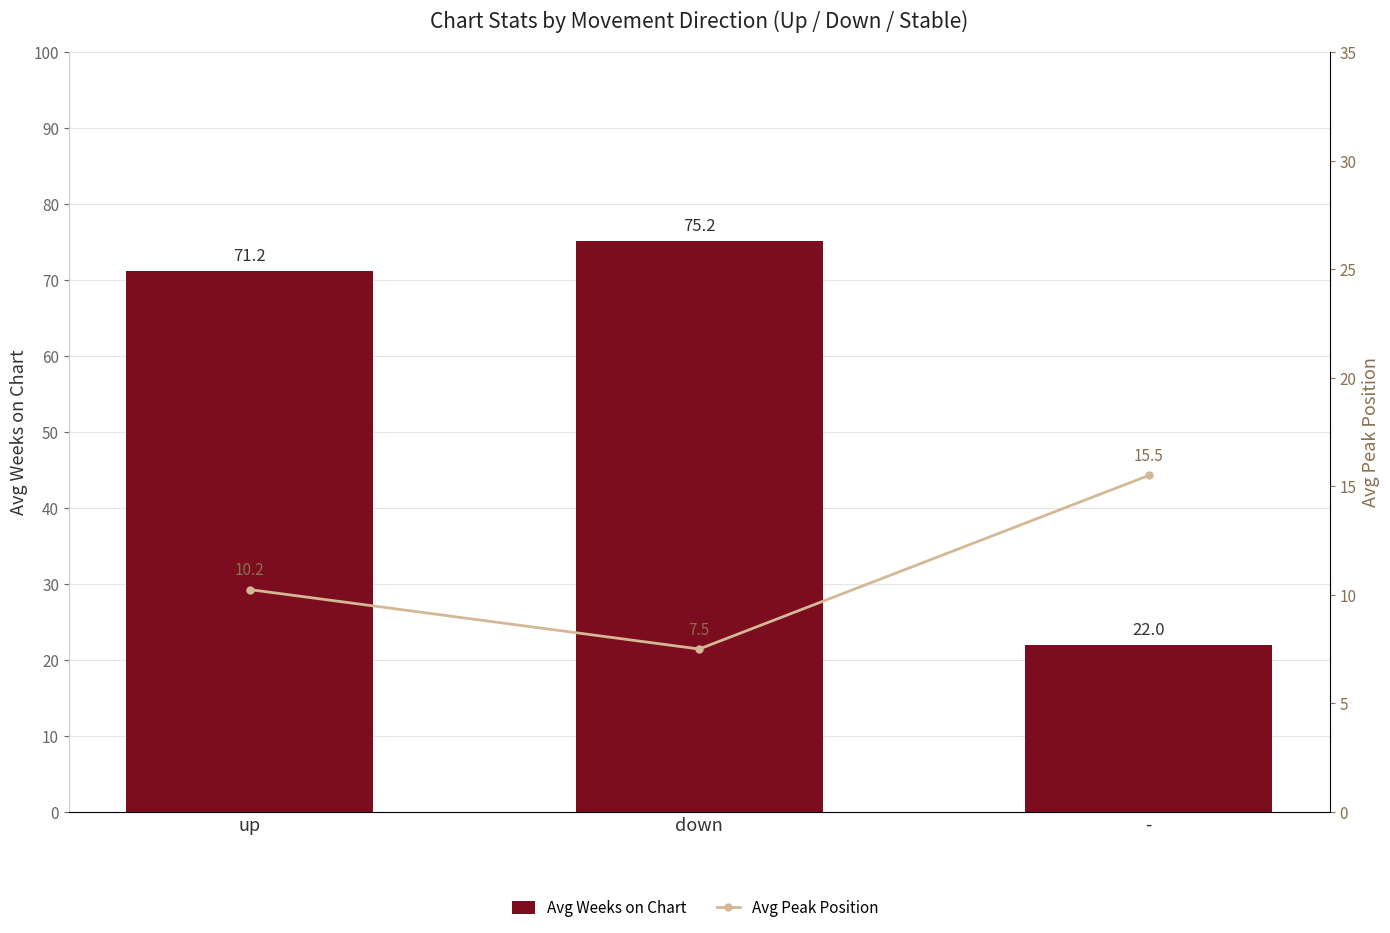

Which series has the widest spread of values?

Avg Weeks on Chart